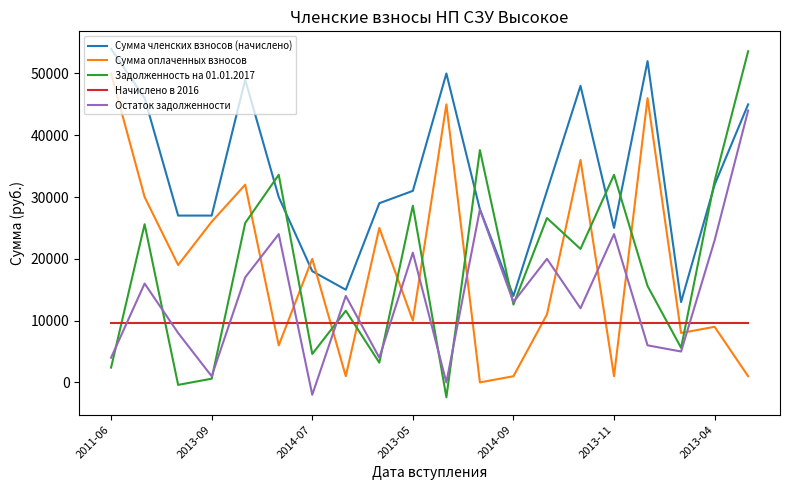

Which series has the widest spread of values?

Задолженность на 01.01.2017